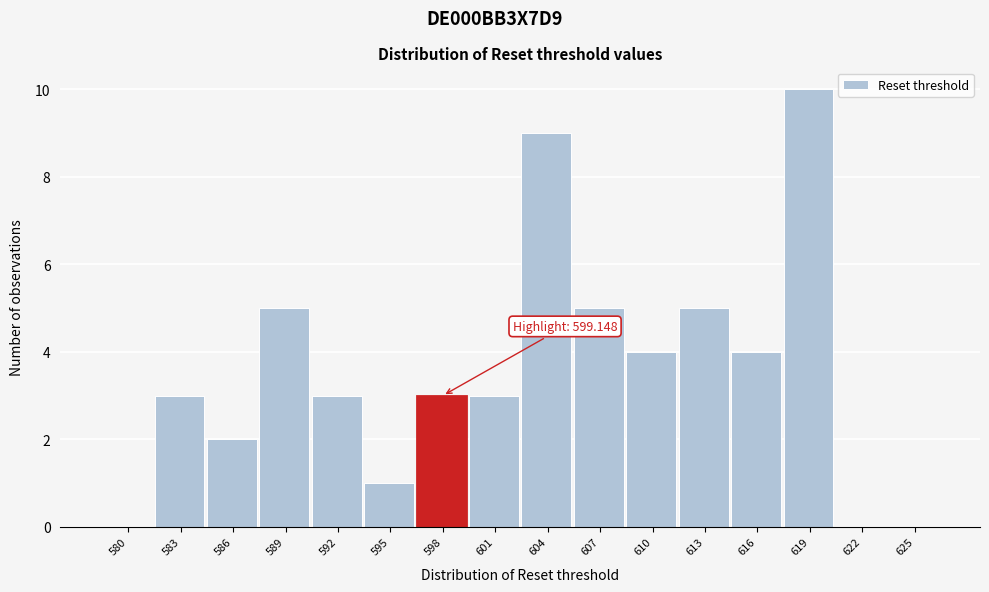

Reading left to right, transcribe all the data shown in this chart.

580=0	583=3	586=2	589=5	592=3	595=1	598=3	601=3	604=9	607=5	610=4	613=5	616=4	619=10	622=0	625=0